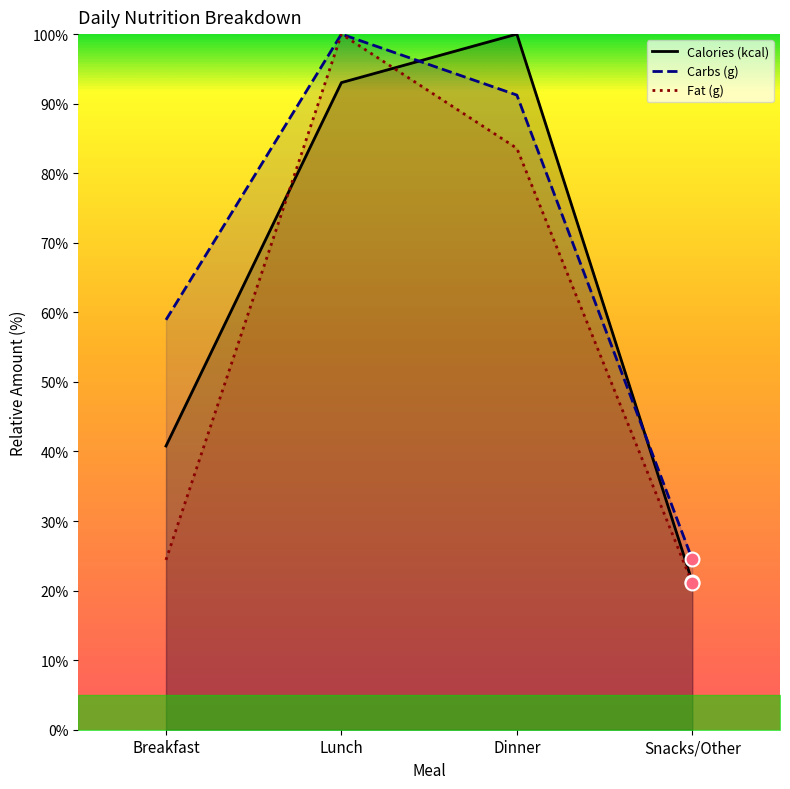

What is the total value across all series at Dinner?

274.8